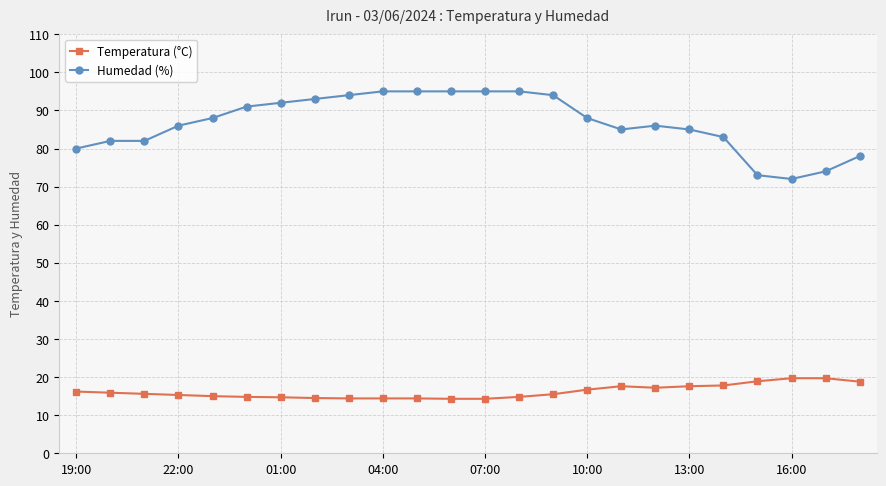

True or false: Humedad (%) and Temperatura (°C) intersect in this chart.

False